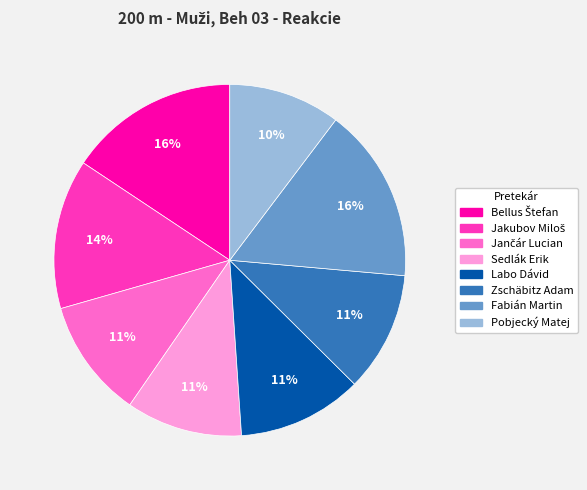

To the nearest percent, what portion does Zschäbitz Adam represent?

11%